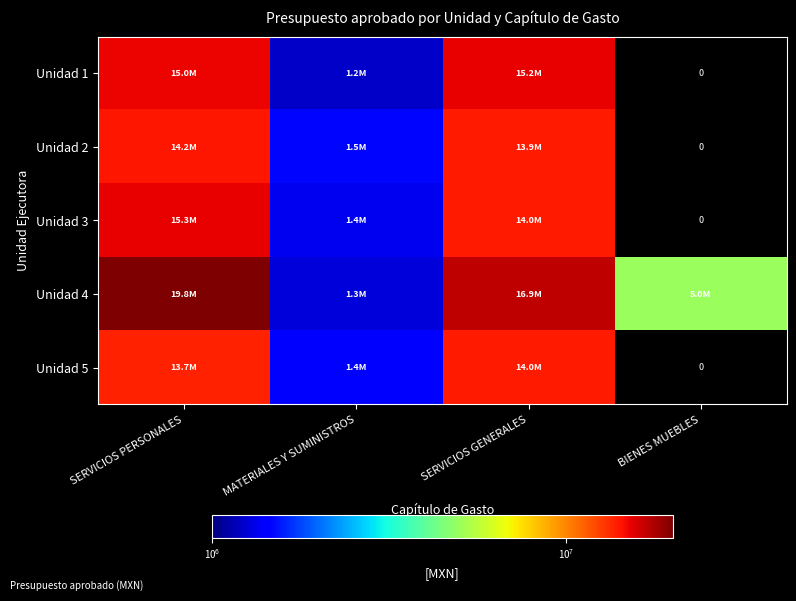

Is it true that Unidad 4 equals 5000000.0 at BIENES MUEBLES?

True